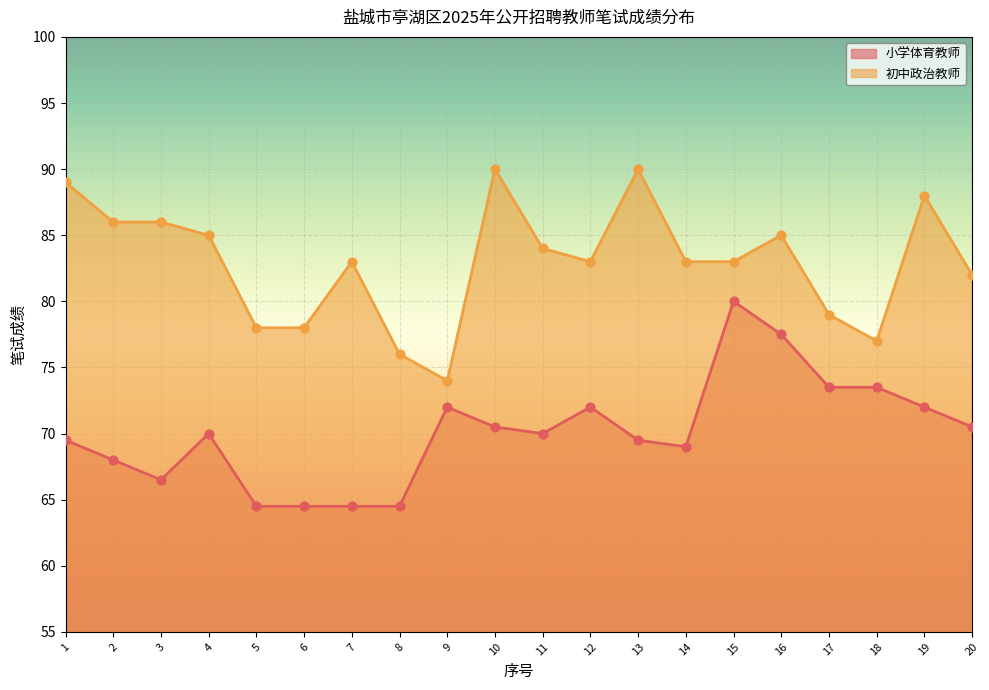

Which series reaches the maximum Y coordinate?

初中政治教师